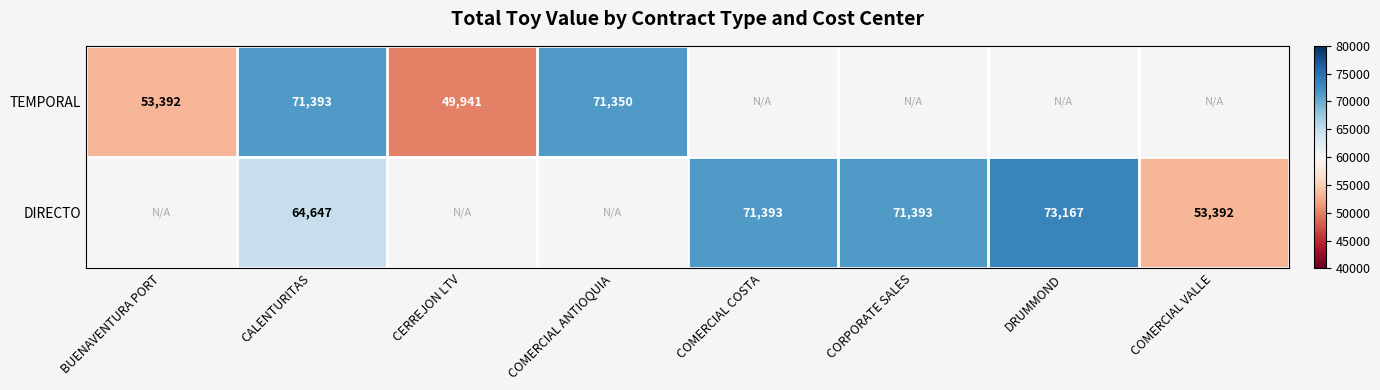

At which category is the sum across all series the highest?

CALENTURITAS